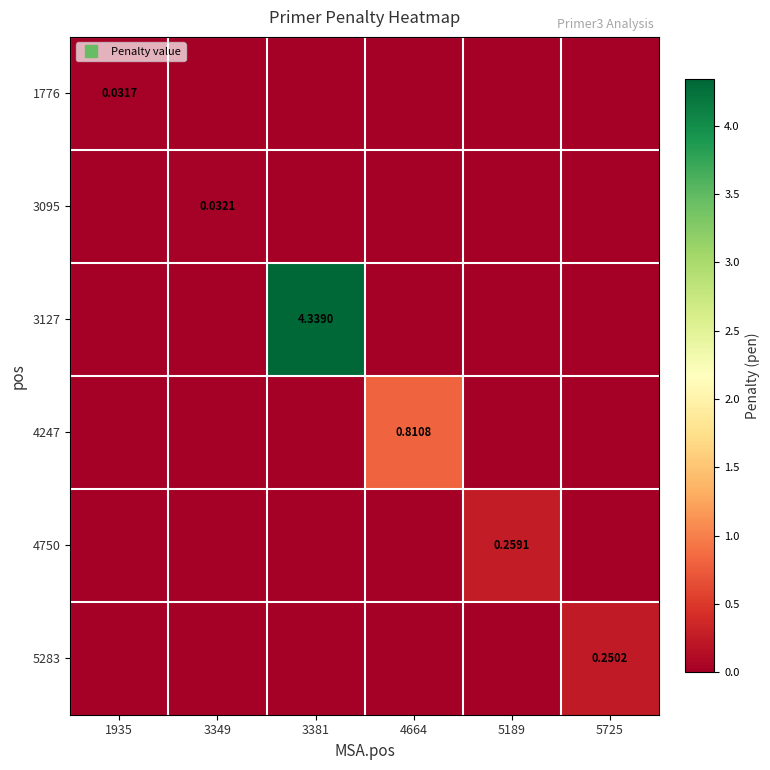

True or false: 4750 has a value of -0.2 at 4664.

False